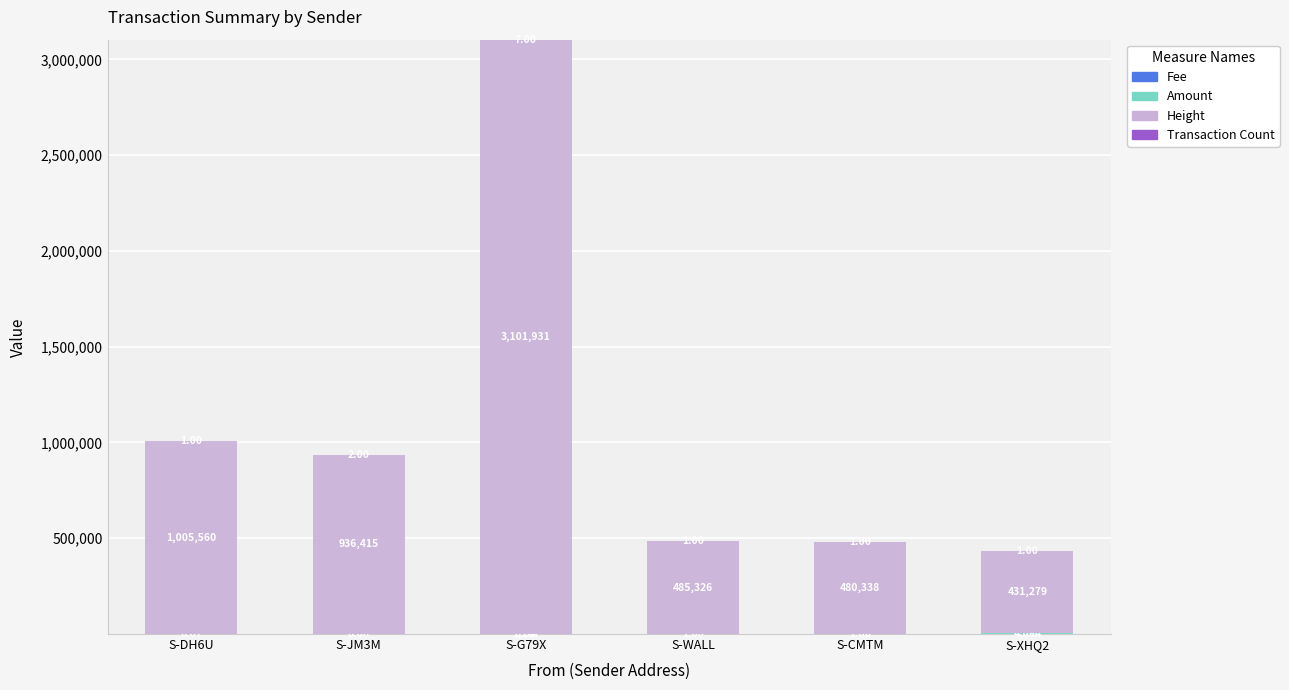

What is the total value across all series at S-CMTM?

480340.0